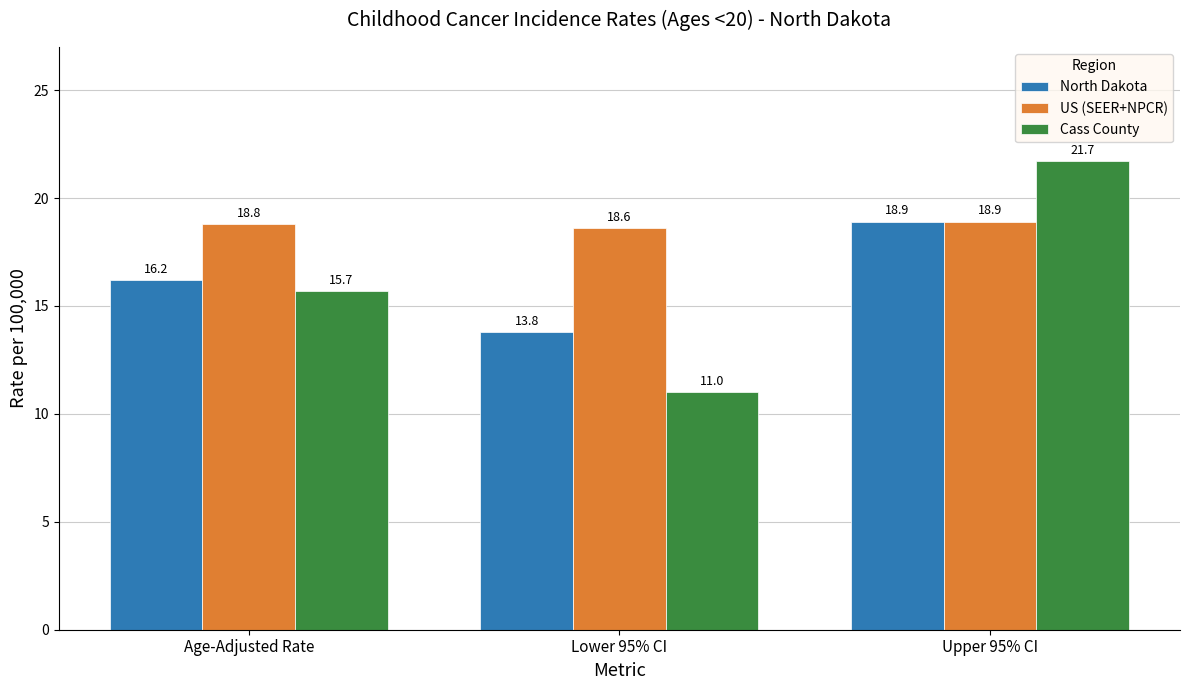

At which label does North Dakota first exceed 16?

Age-Adjusted Rate